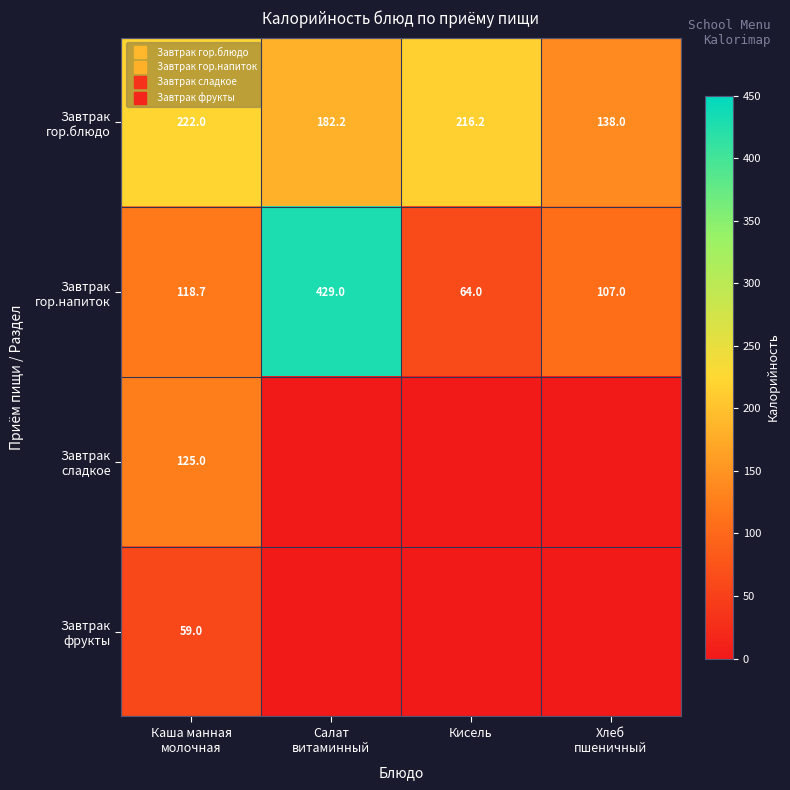

What is the sum of the Завтрак сладкое values at Каша манная молочная and Салат витаминный?

125.0